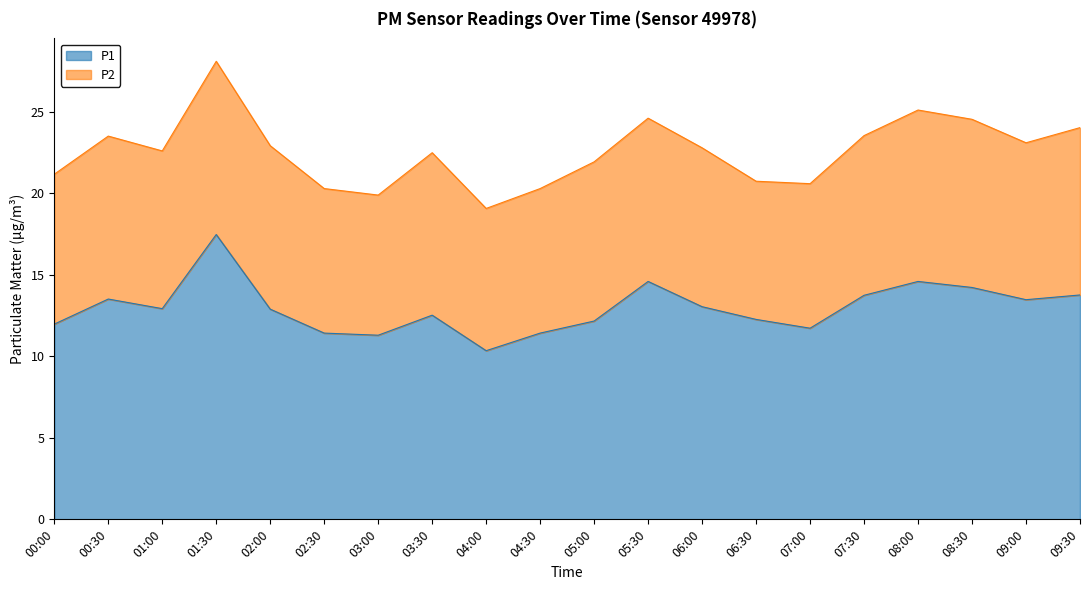

At which category does the data reach its first local valley?

01:00